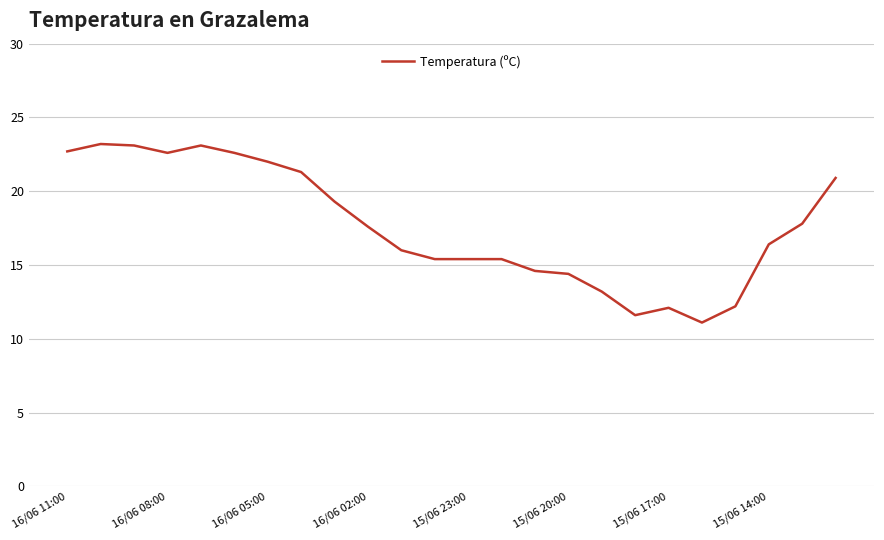

What is the difference between the second highest and second lowest values?

11.5